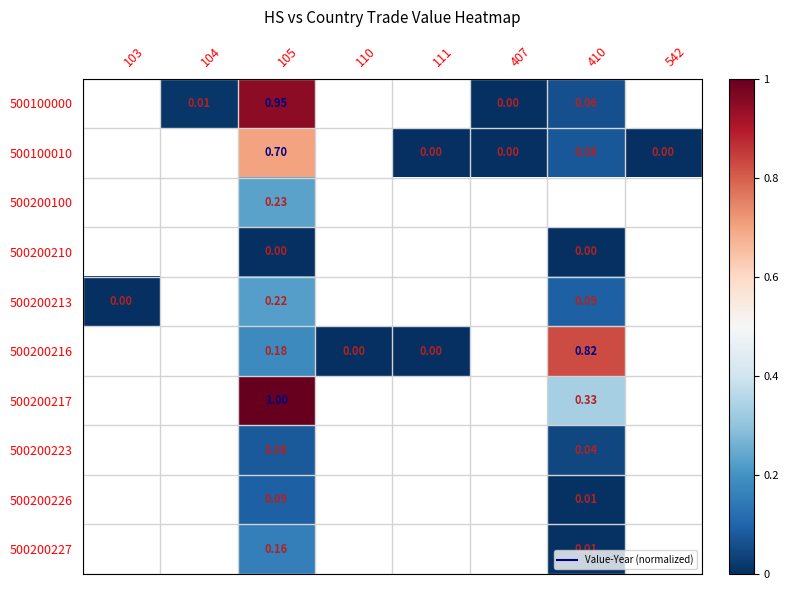

List the labels in order of 500200210 value, smallest first.

103, 104, 105, 110, 111, 407, 410, 542